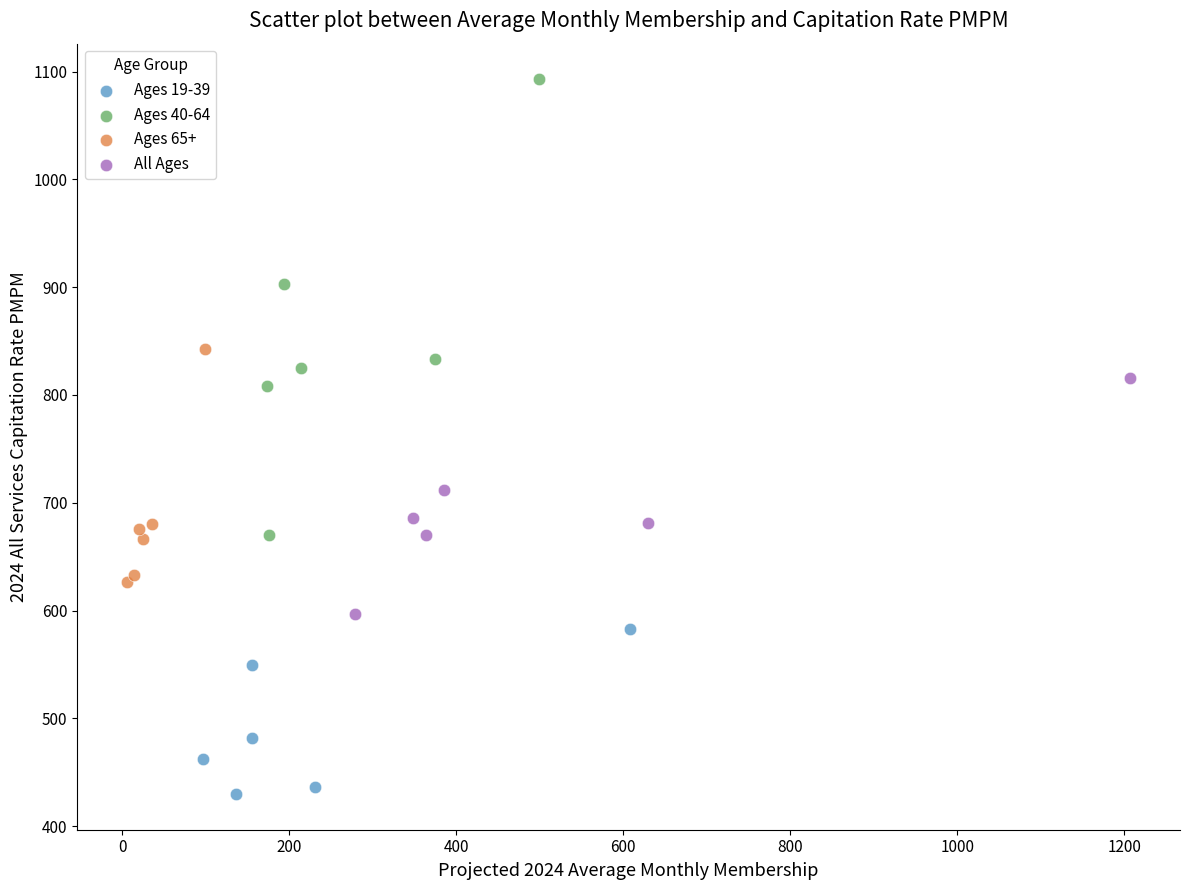

Which series contains the highest Y value?

Ages 40-64